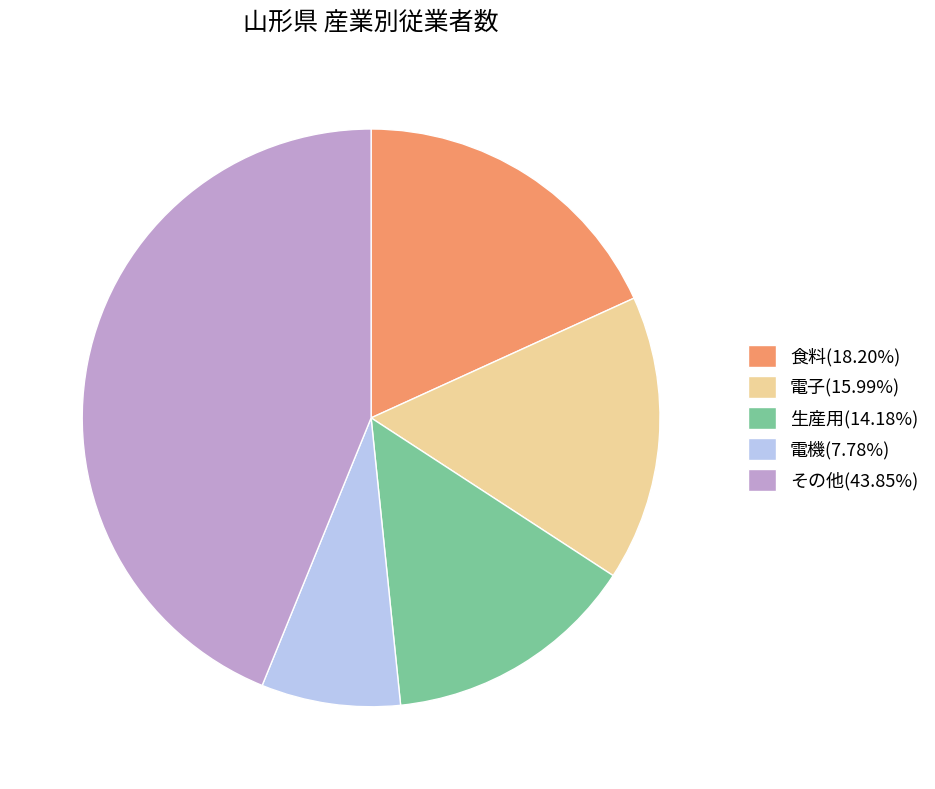

Does 電機(7.78%) account for over 50% of the chart?

No